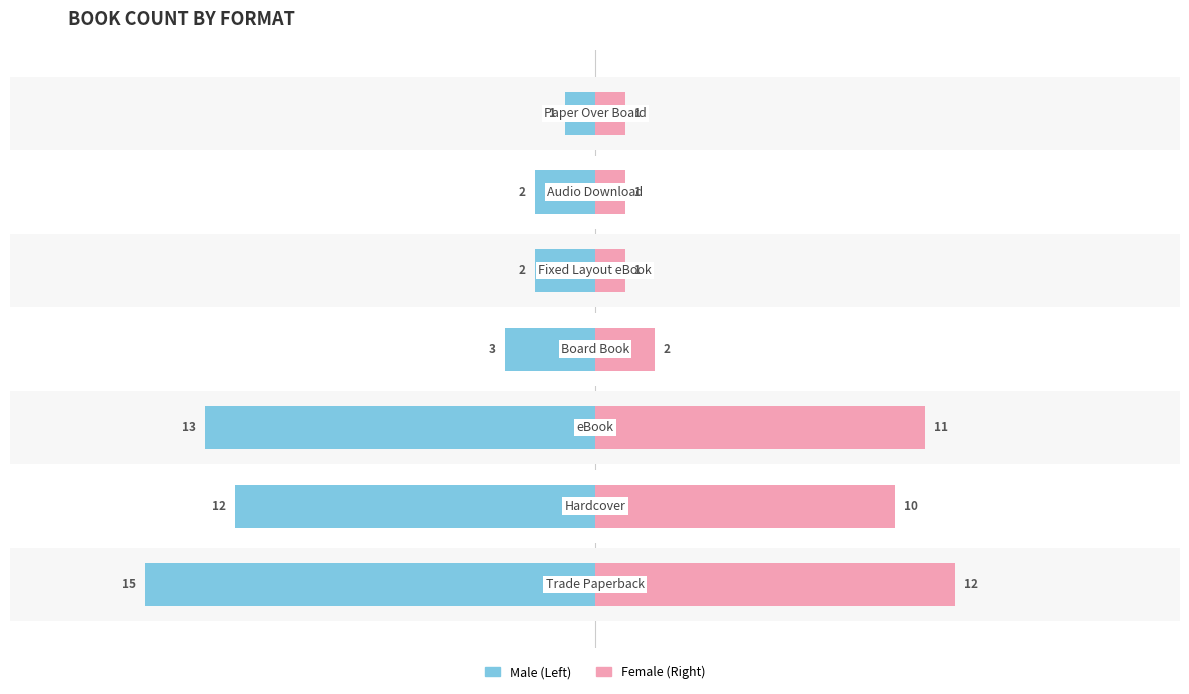

Is the value of Female at 2 greater than the value of Male at 5?

Yes